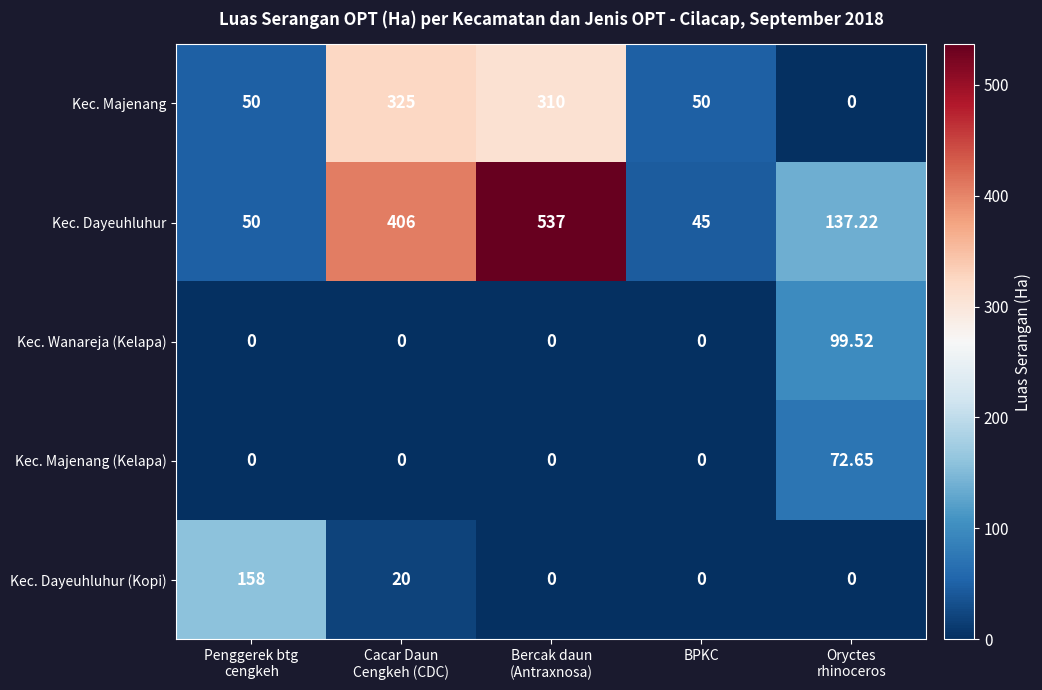

Which series has the widest spread of values?

Kec. Dayeuhluhur